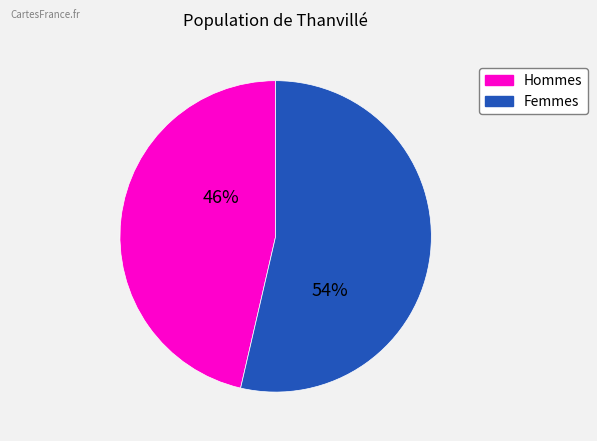

To the nearest percent, what is the average slice percentage?

50%